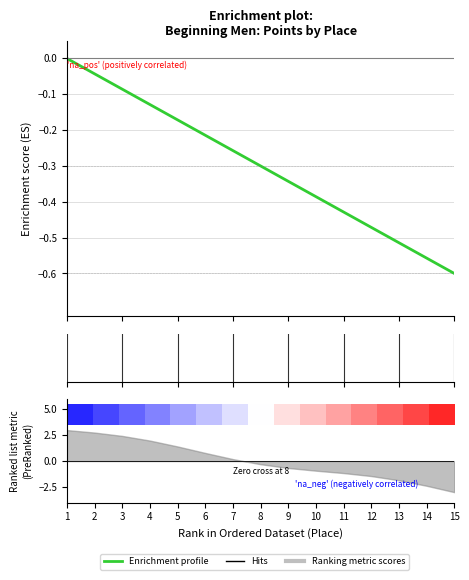

Rank the categories by value from lowest to highest.

15, 14, 13, 12, 11, 10, 9, 8, 7, 6, 5, 4, 3, 2, 1